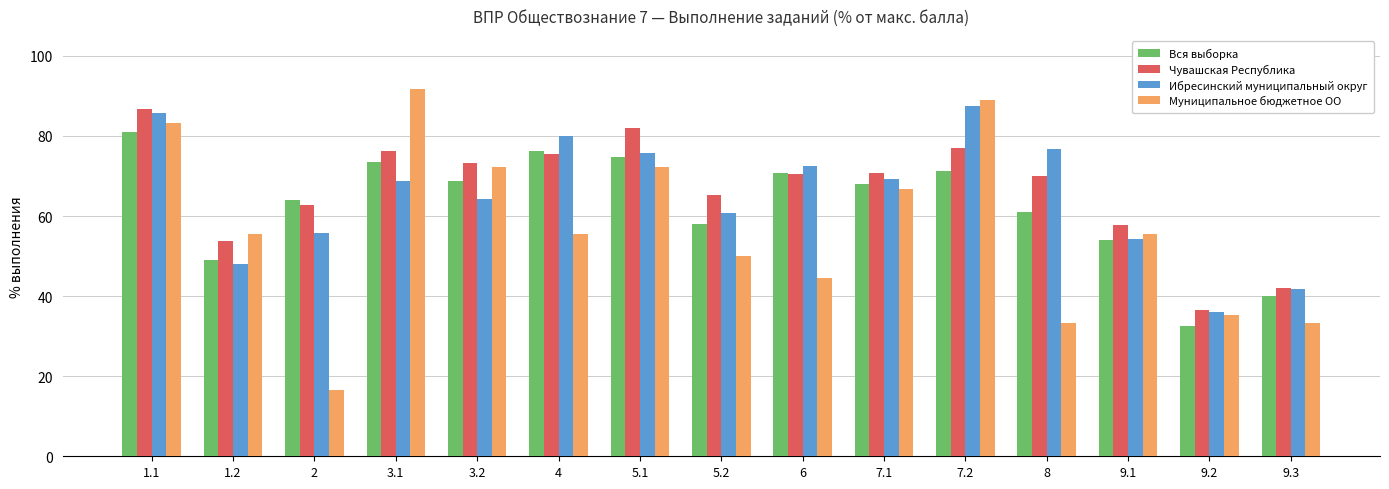

What is the average value of the Ибресинский муниципальный округ series?

65.1